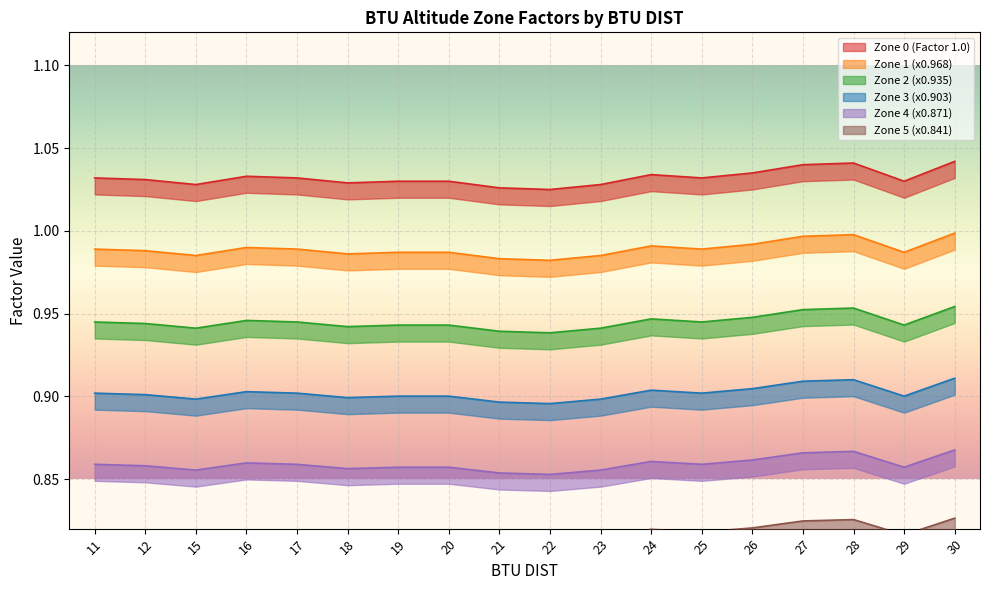

What is the greatest value displayed?

1.0